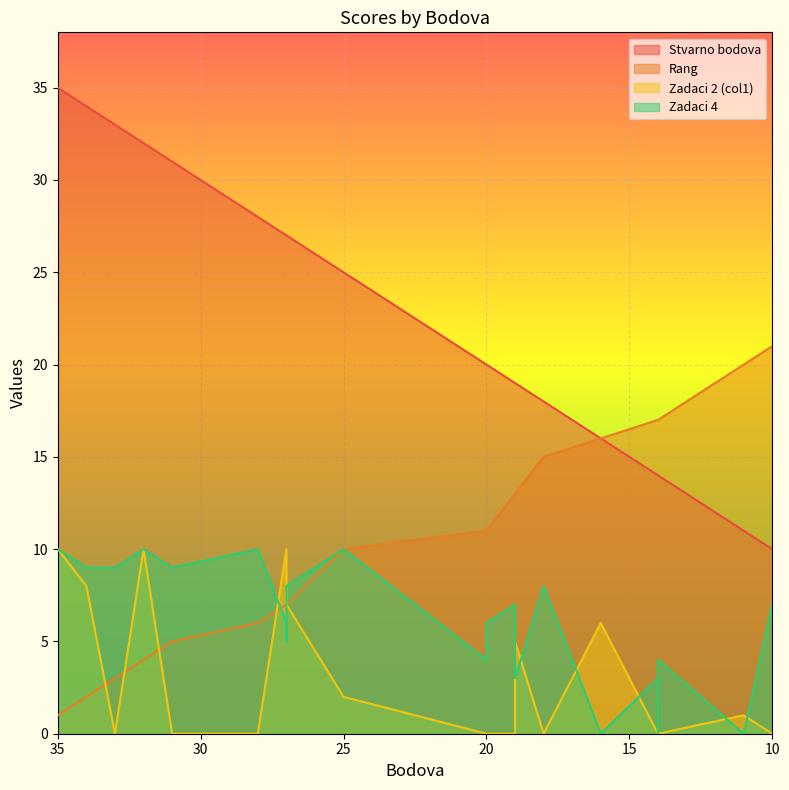

How many times do Rang and Zadaci 2 (col1) cross each other?

4